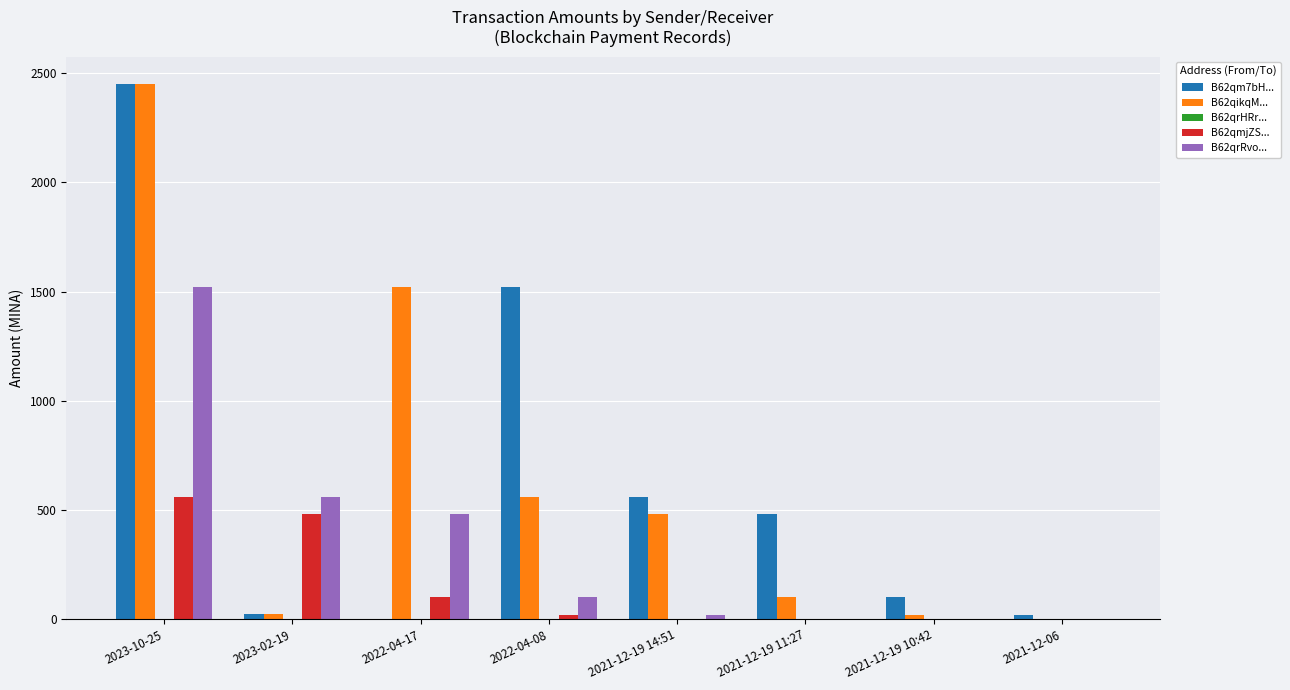

At which label is B62qmjZS... closest to 278?

2022-04-17